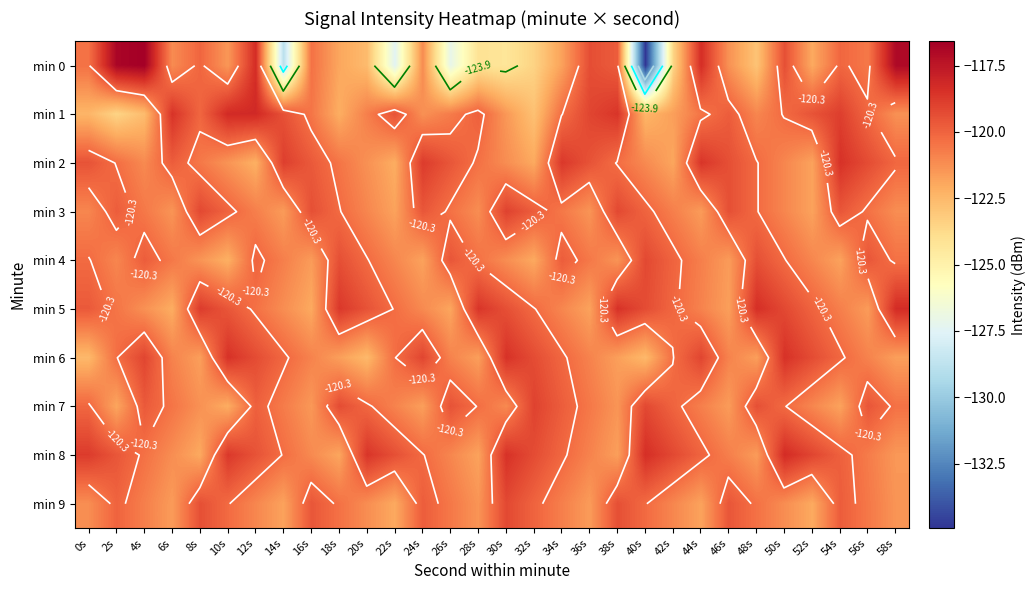

Which series changed the most between 12s and 48s?

min 0